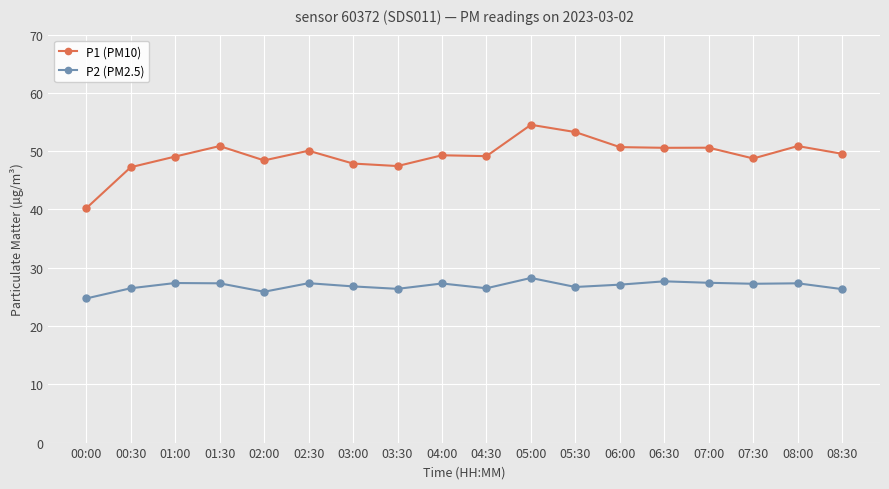

Which series has the largest total across all categories?

P1 (PM10)